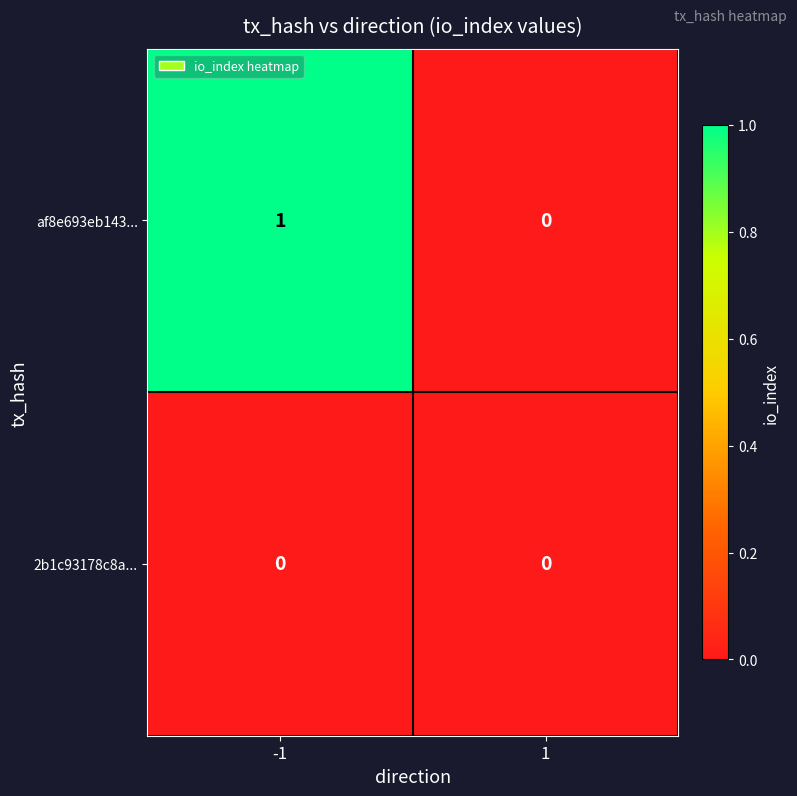

Reading left to right, what are all the values shown in this chart?

af8e693eb143...: -1=1	1=0
2b1c93178c8a...: -1=0	1=0